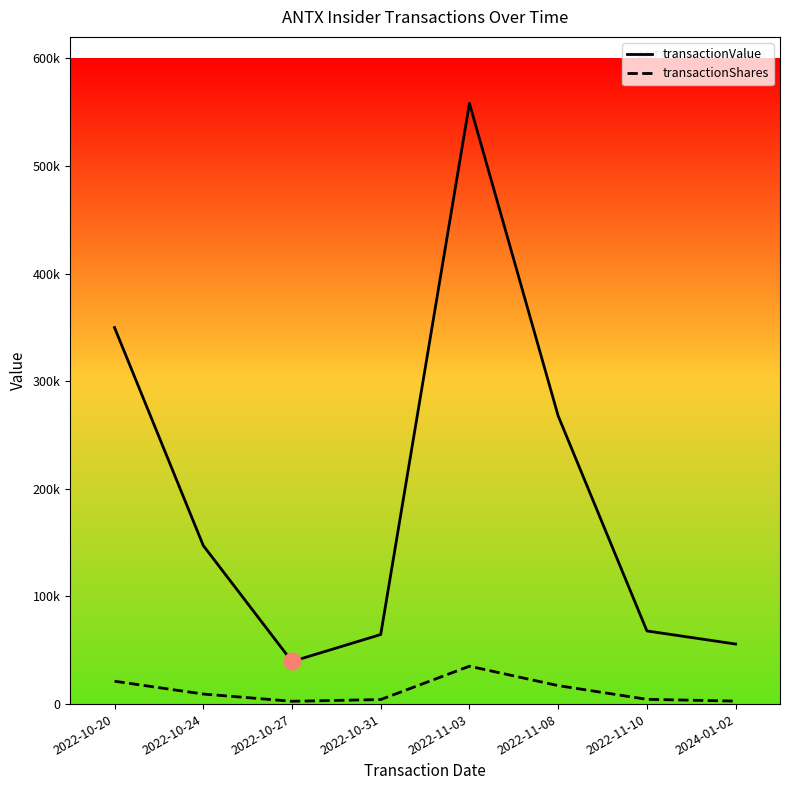

What value does the transactionValue series have at 2022-10-24?

147358